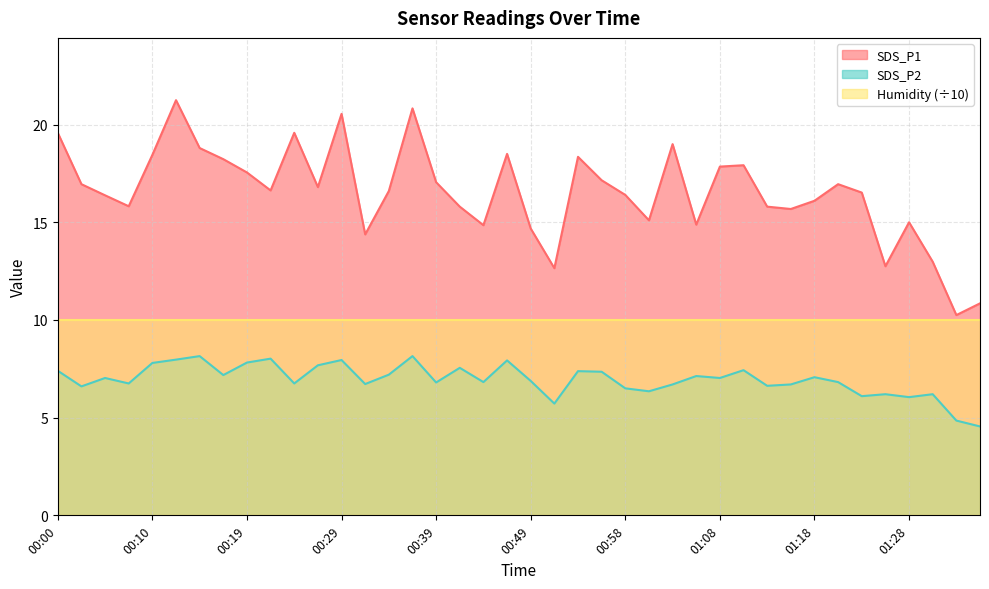

Is it true that SDS_P2 equals 11.0 at 00:34?

False